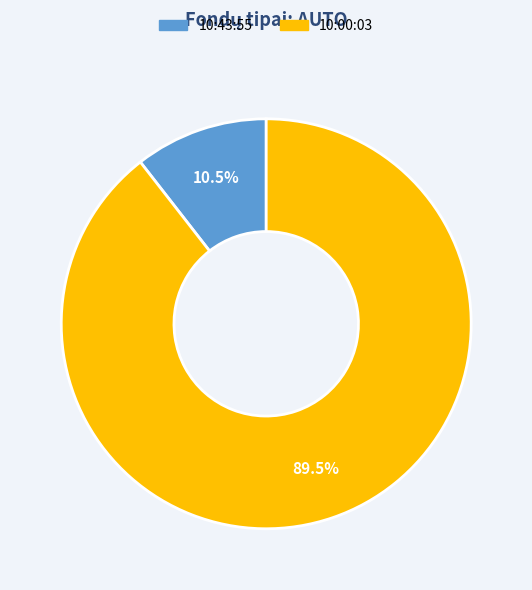

Approximately how many times larger is the value at 10:00:03 compared to 10:43:55?

8.5